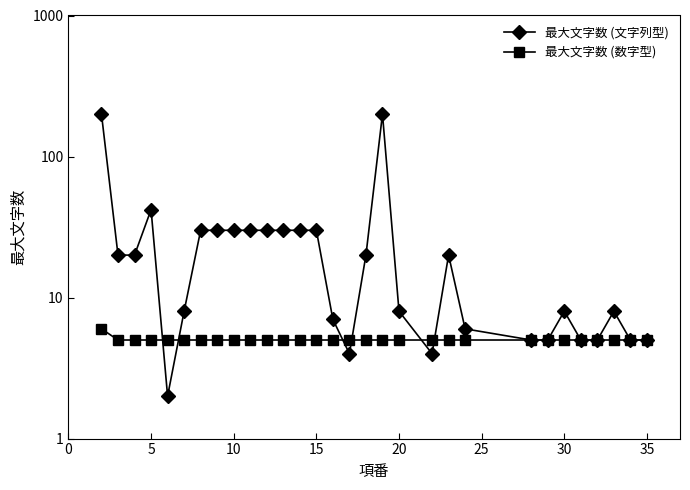

How many lines are shown in the chart?

2